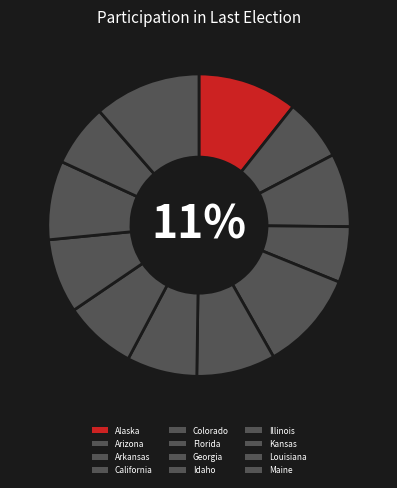

How many slices are in this pie chart?

12